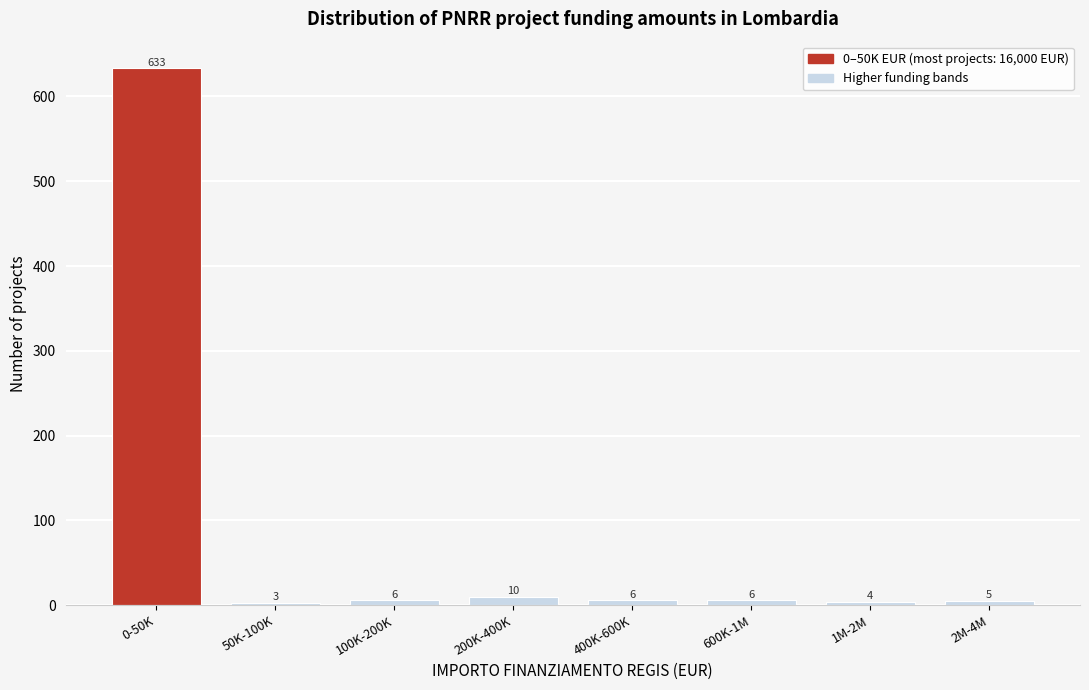

Reading left to right, transcribe all the data shown in this chart.

0-50K=633	50K-100K=3	100K-200K=6	200K-400K=10	400K-600K=6	600K-1M=6	1M-2M=4	2M-4M=5